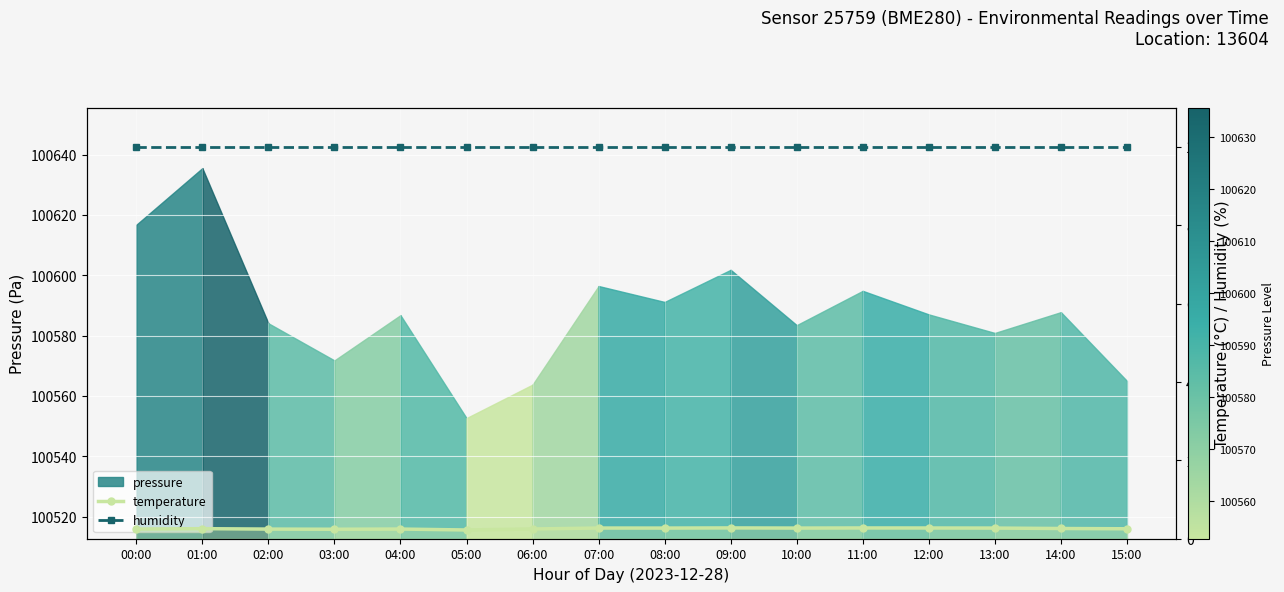

True or false: temperature and humidity cross at least once.

False